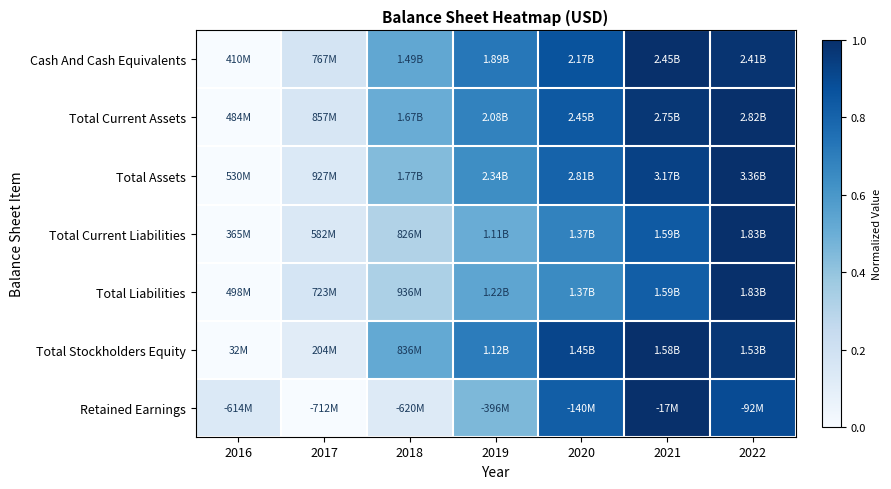

What is the maximum value shown in the chart?

1.0